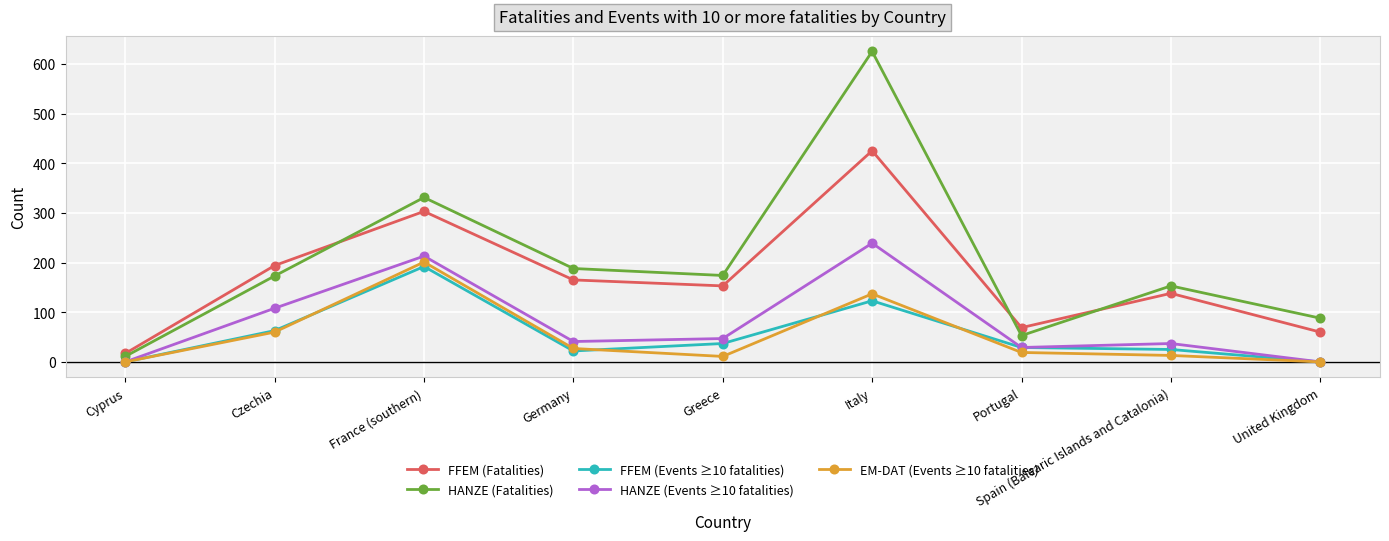

At which label does FFEM (Events ≥10 fatalities) reach its peak?

France (southern)